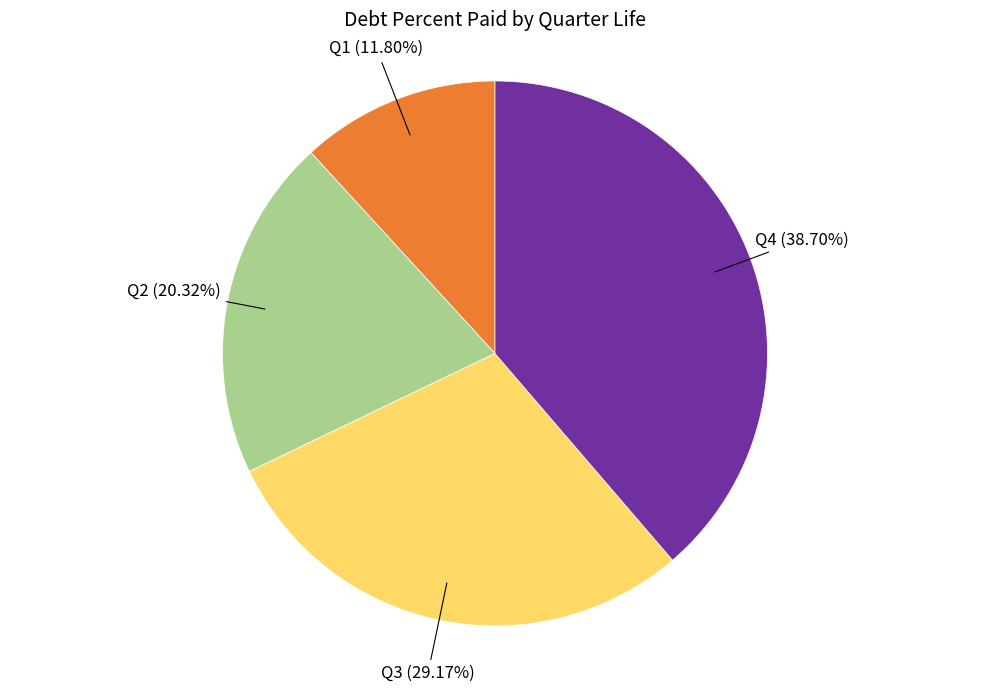

Does any single category account for the majority?

No